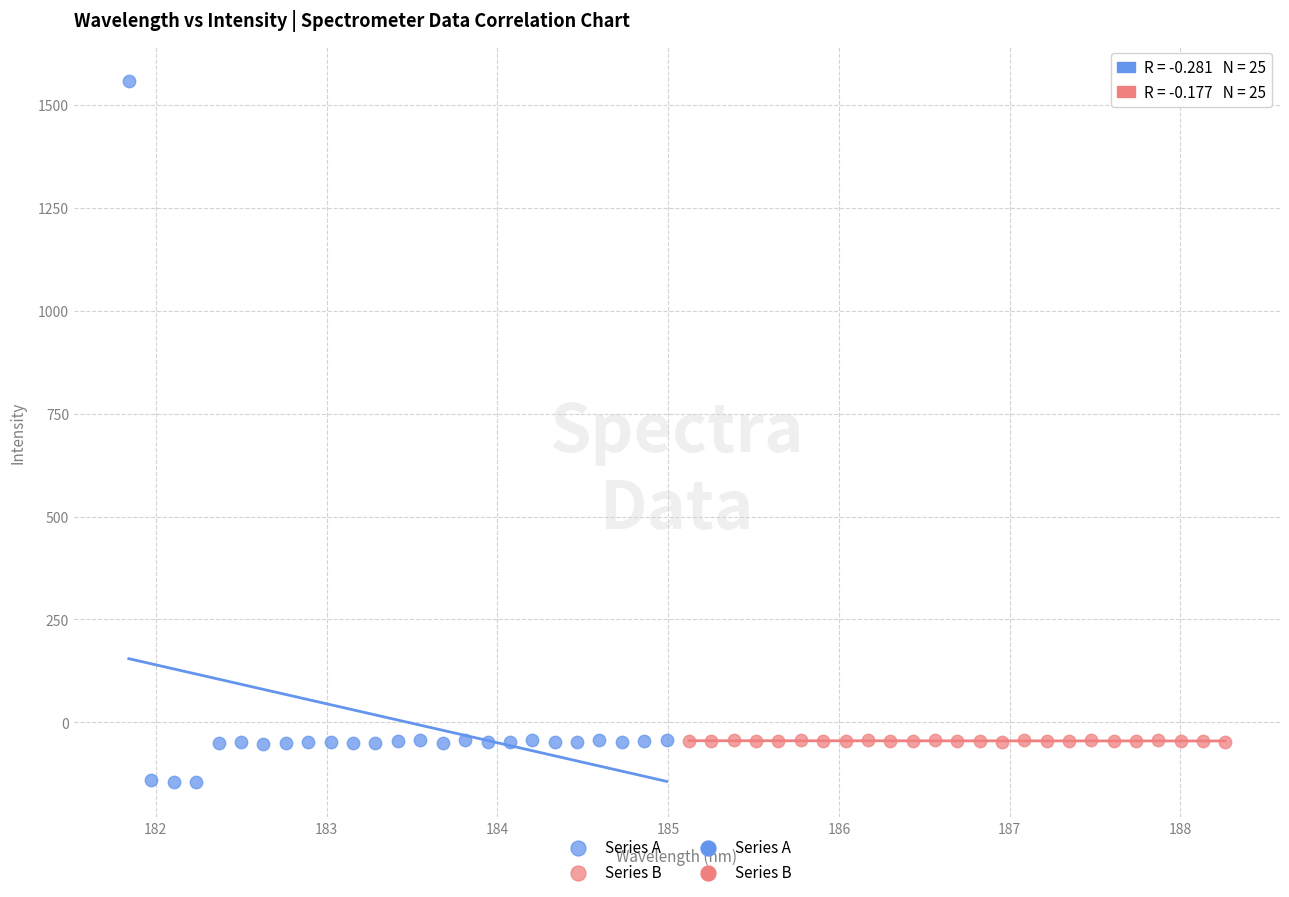

Which series contains the highest Y value?

Series A